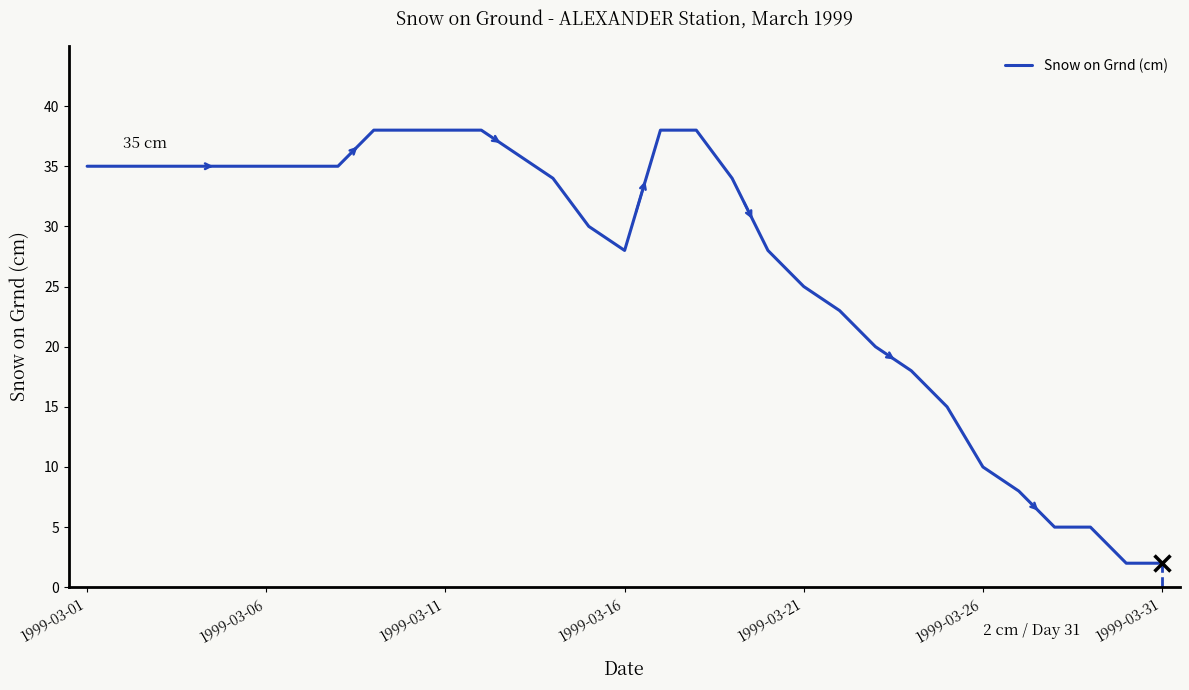

How many distinct data groups are displayed?

1